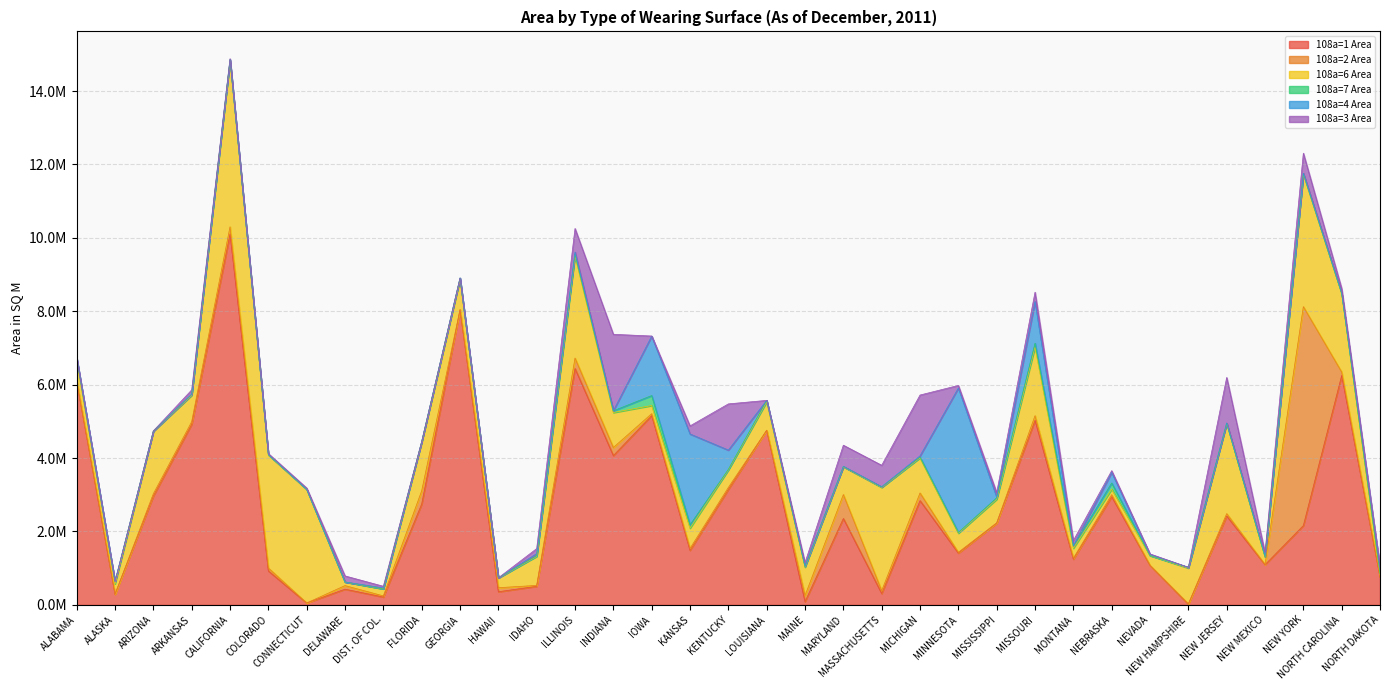

The 108a=4 Area series shows 12561.7 at MONTANA. True or false?

True